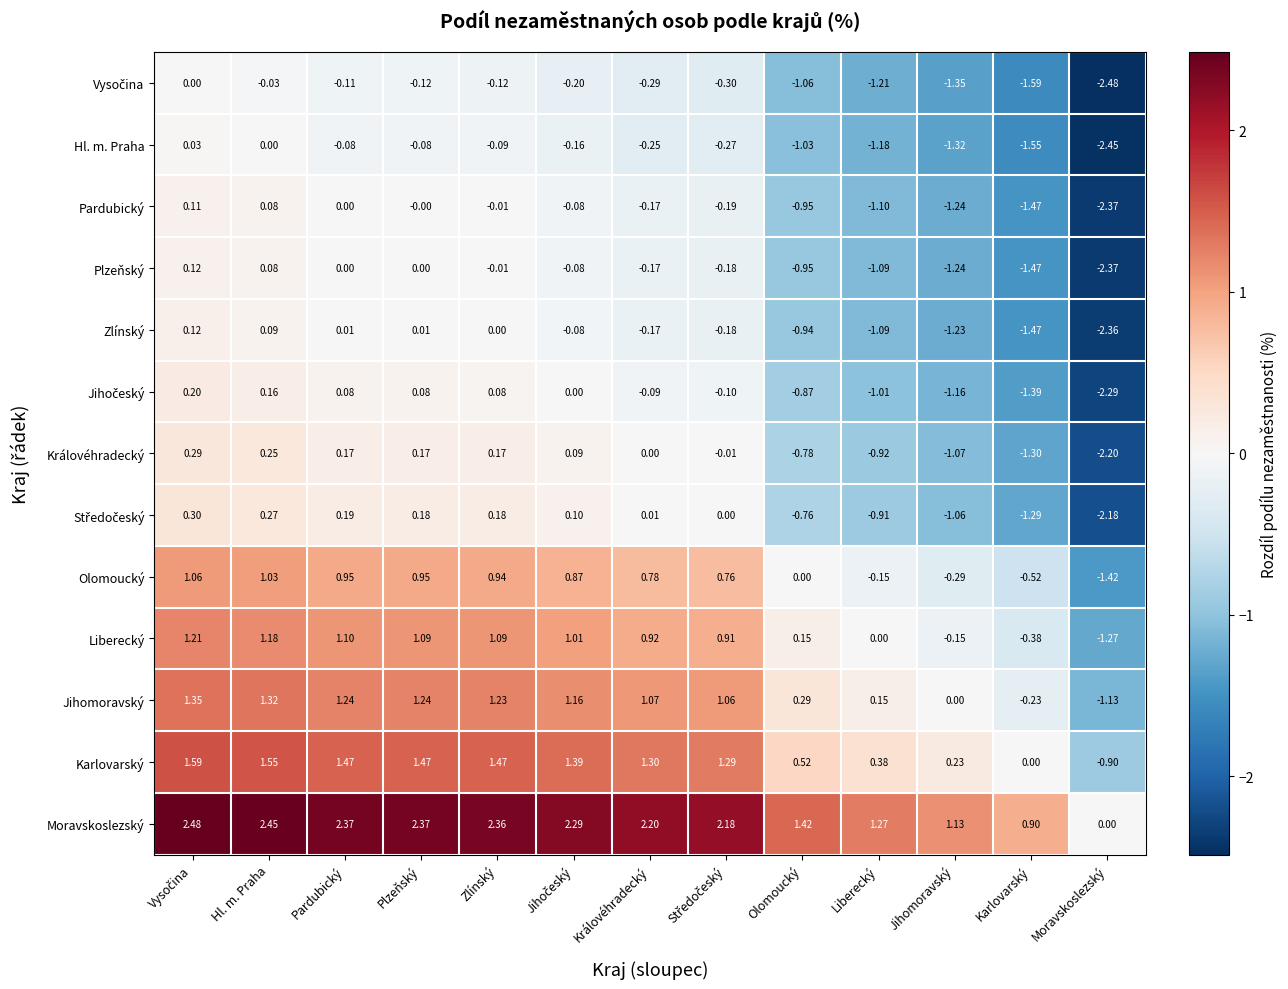

Is the value of Zlínský at Moravskoslezský greater than the value of Olomoucký at Hl. m. Praha?

No